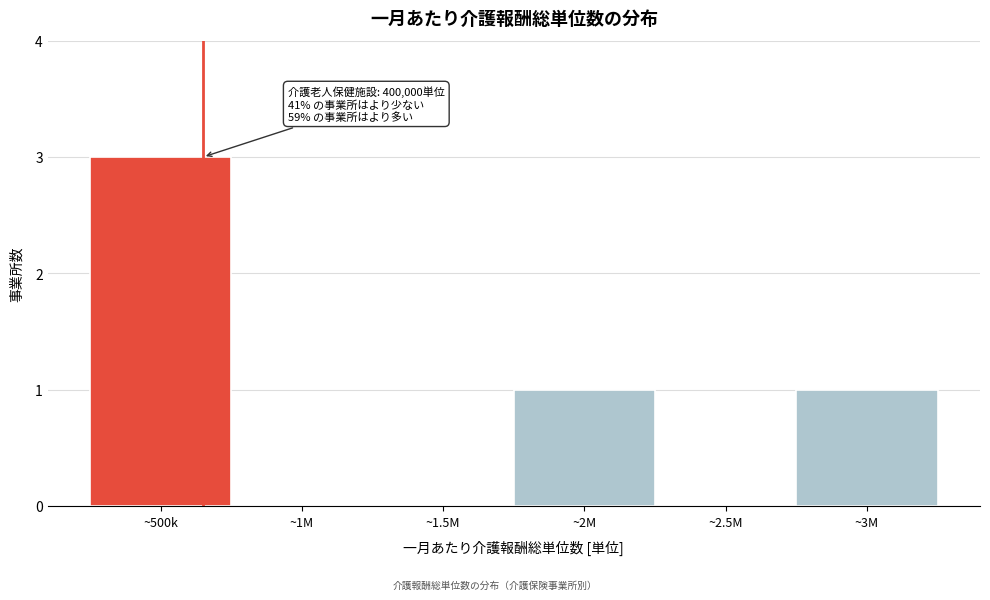

Reading left to right, list all the values displayed in this chart.

~500k=3	~1M=0	~1.5M=0	~2M=1	~2.5M=0	~3M=1